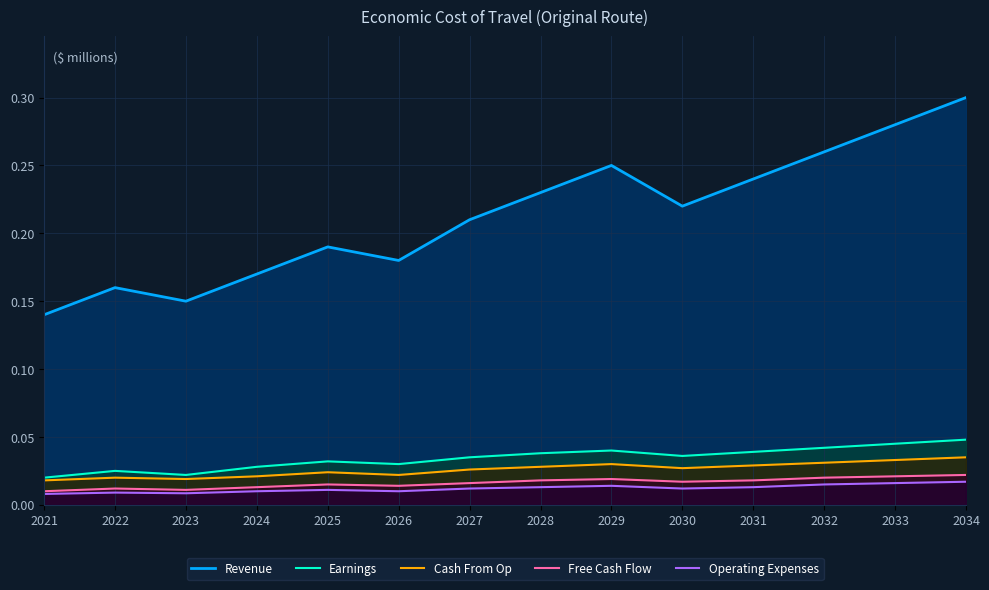

How many distinct data groups are displayed?

5